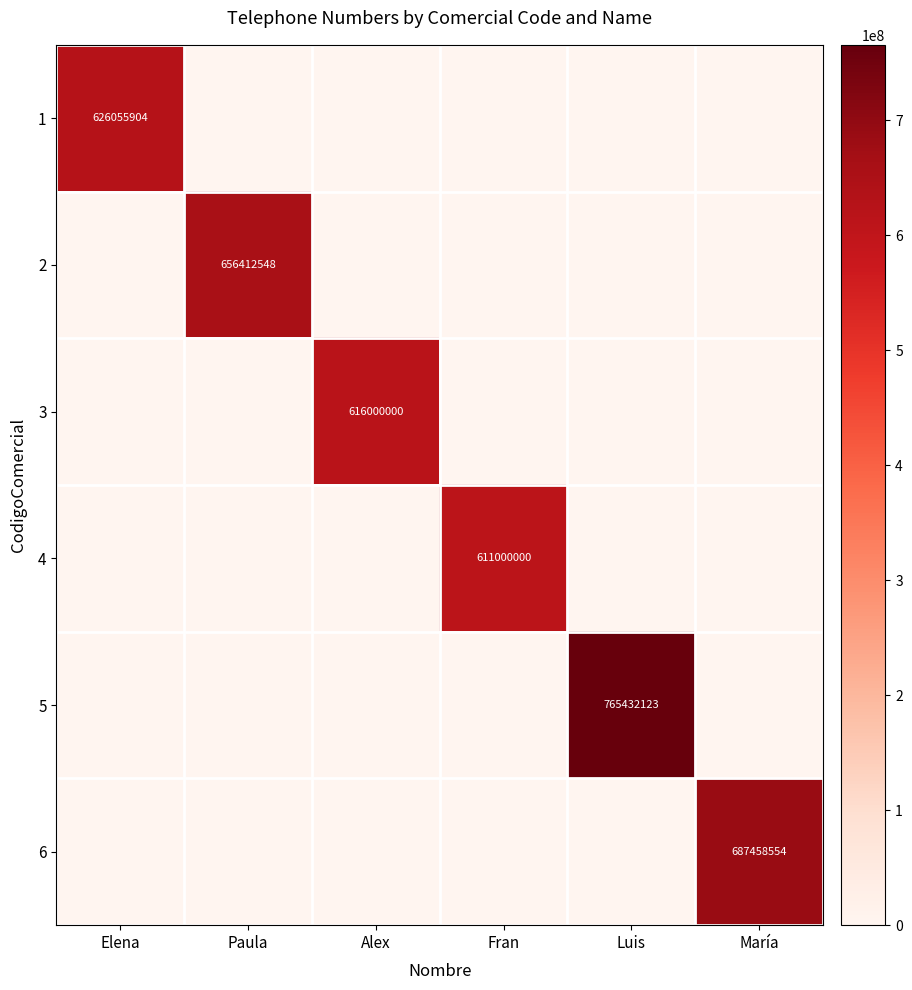

Between Paula and Elena, which is larger?

Elena